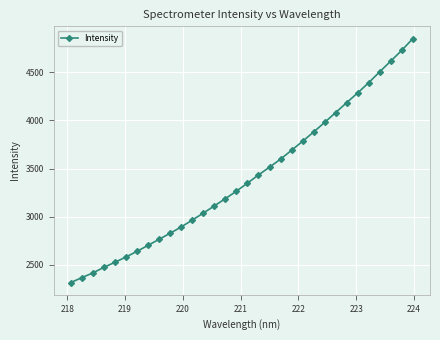

What is the value of the 26th point from the left?

4184.5